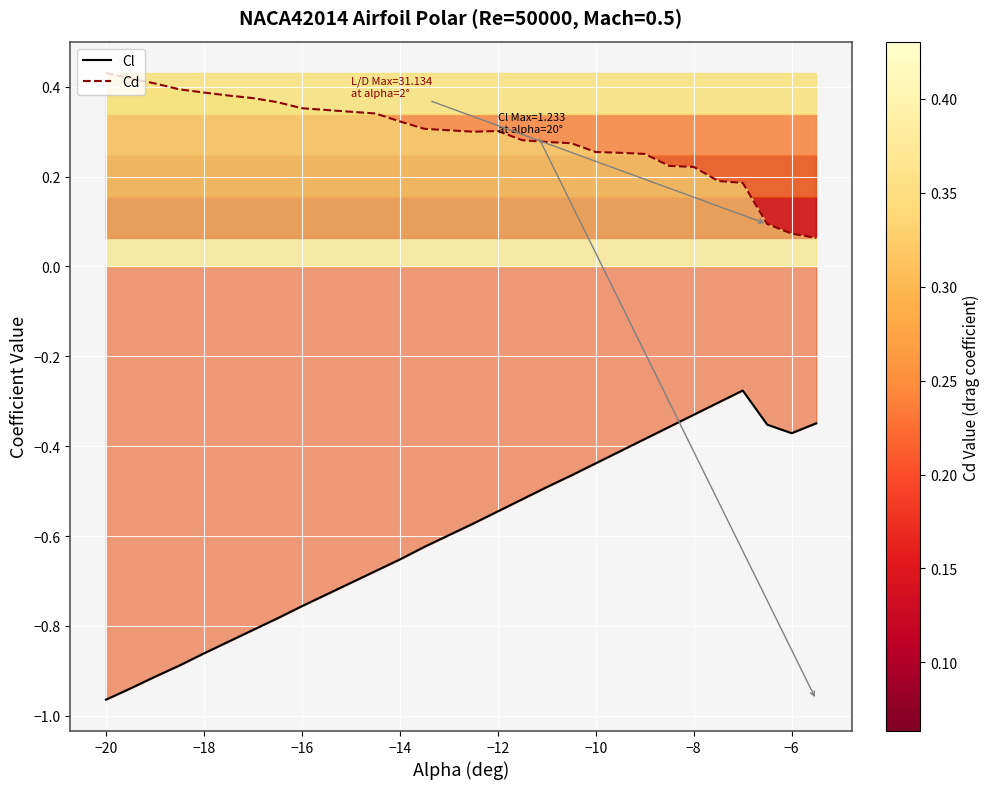

What is the highest value of the Cl line series?

-0.3